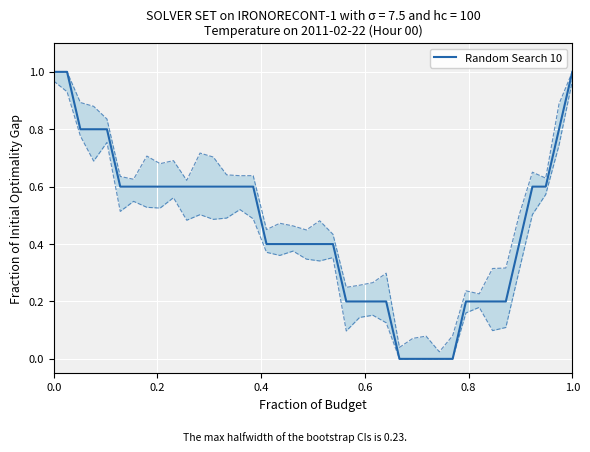

What is the highest value of the Random Search 10 series?

1.0